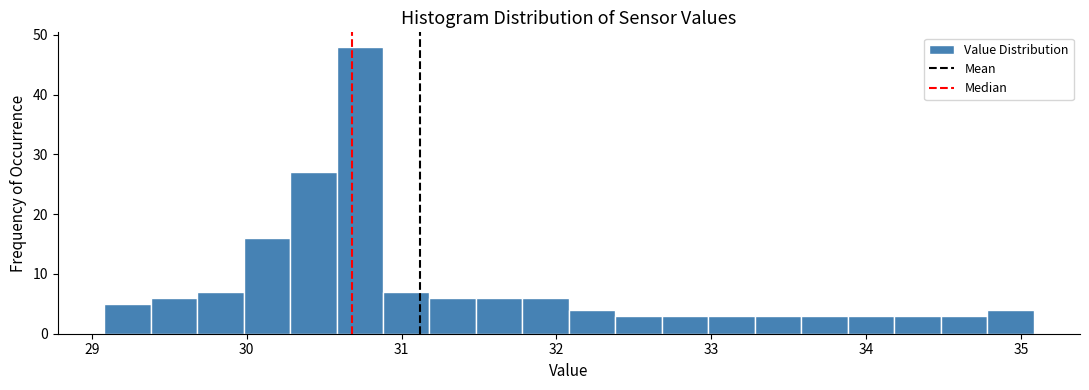

Read against the x-axis, roughly where is the centre of the tallest bar?

30.7